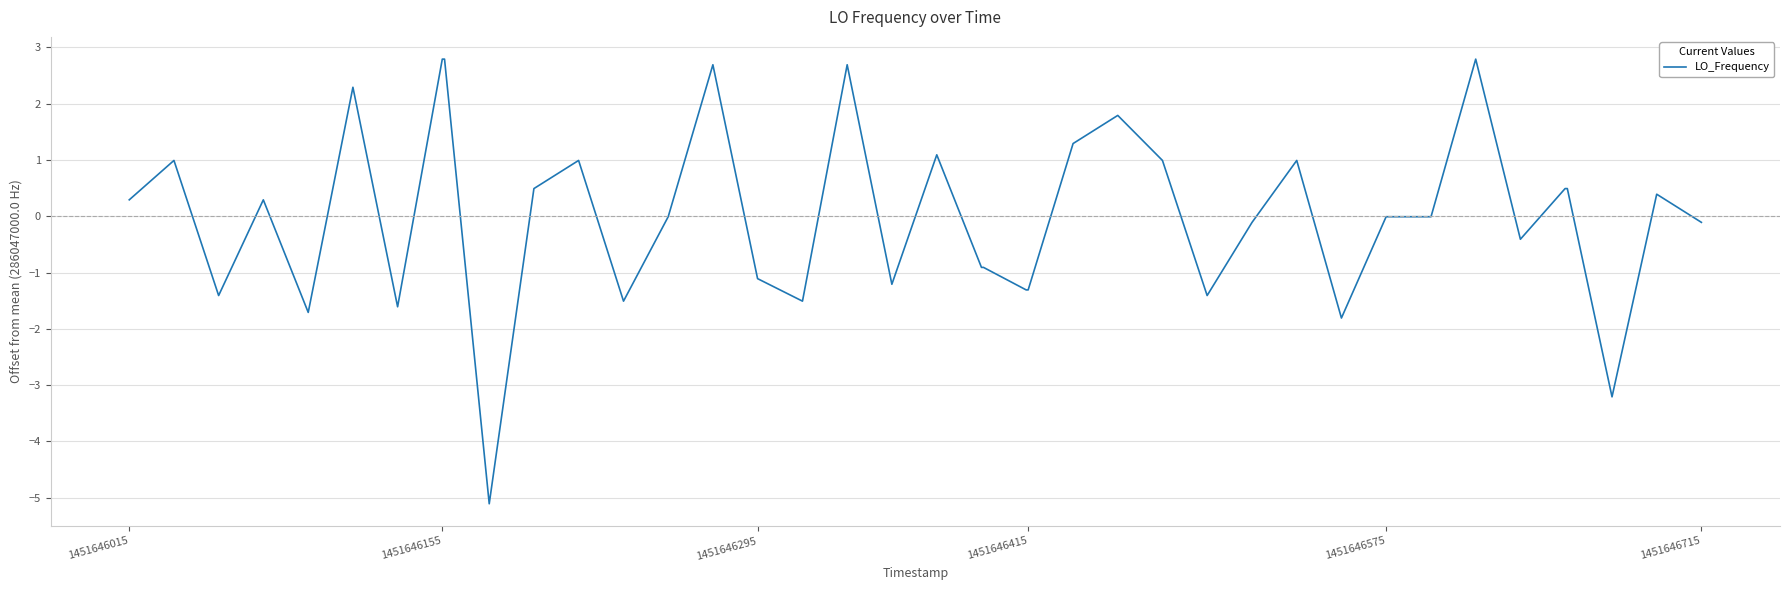

How many lines are shown in the chart?

1